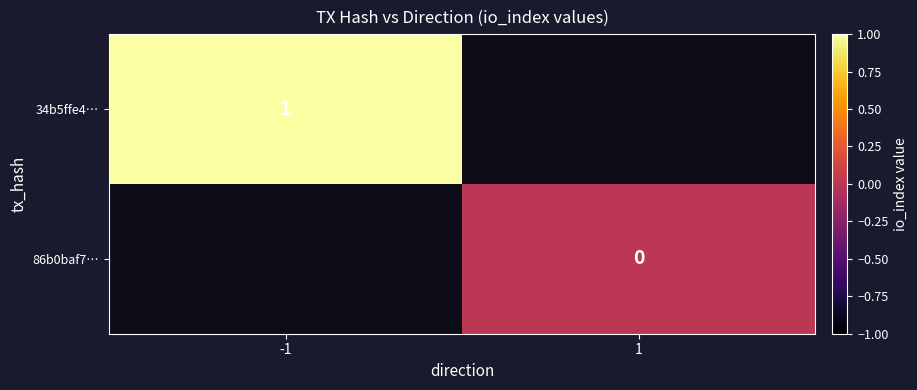

Count the number of data series in this chart.

2